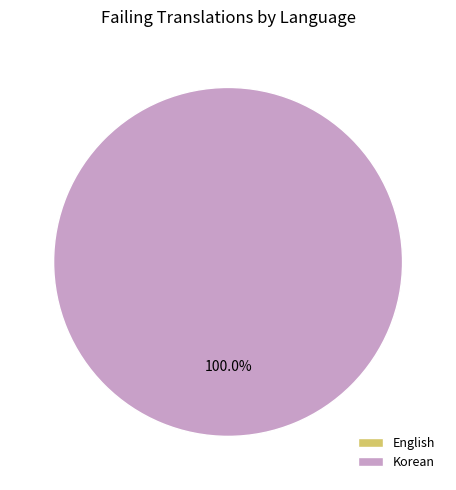

To the nearest percent, what portion does Korean represent?

100%